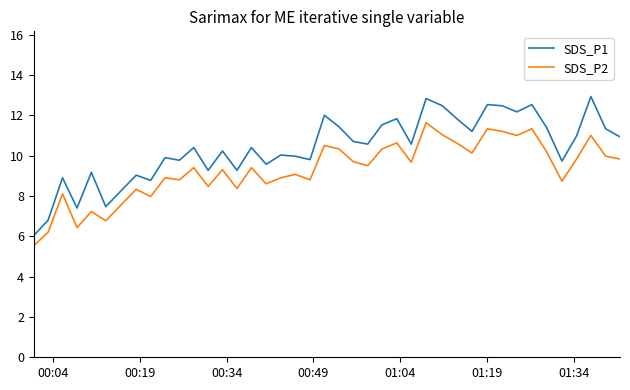

Which series has the largest total across all categories?

SDS_P1